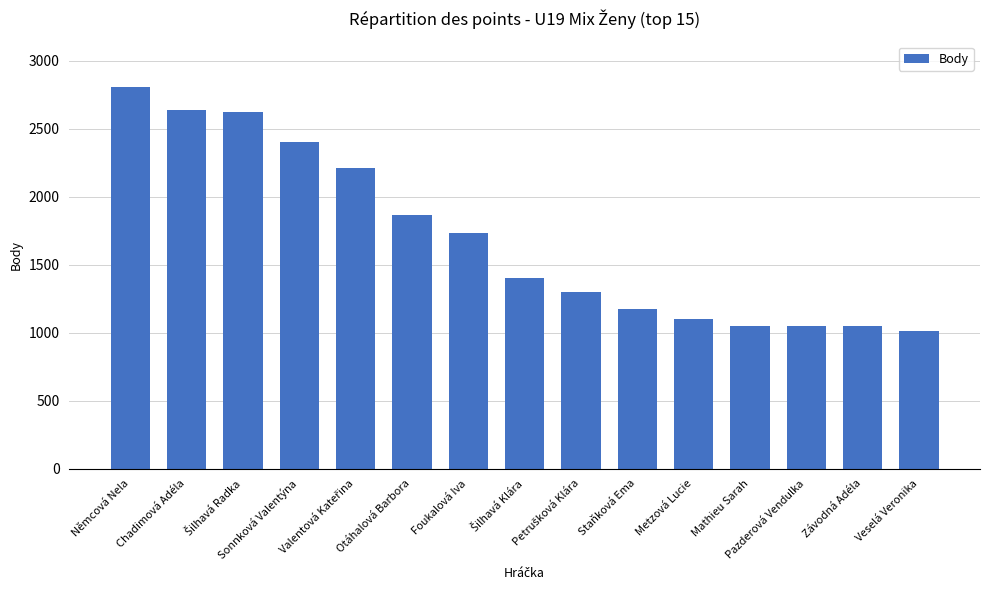

The chart shows a value of 1240 at Chadimová Adéla. True or false?

False